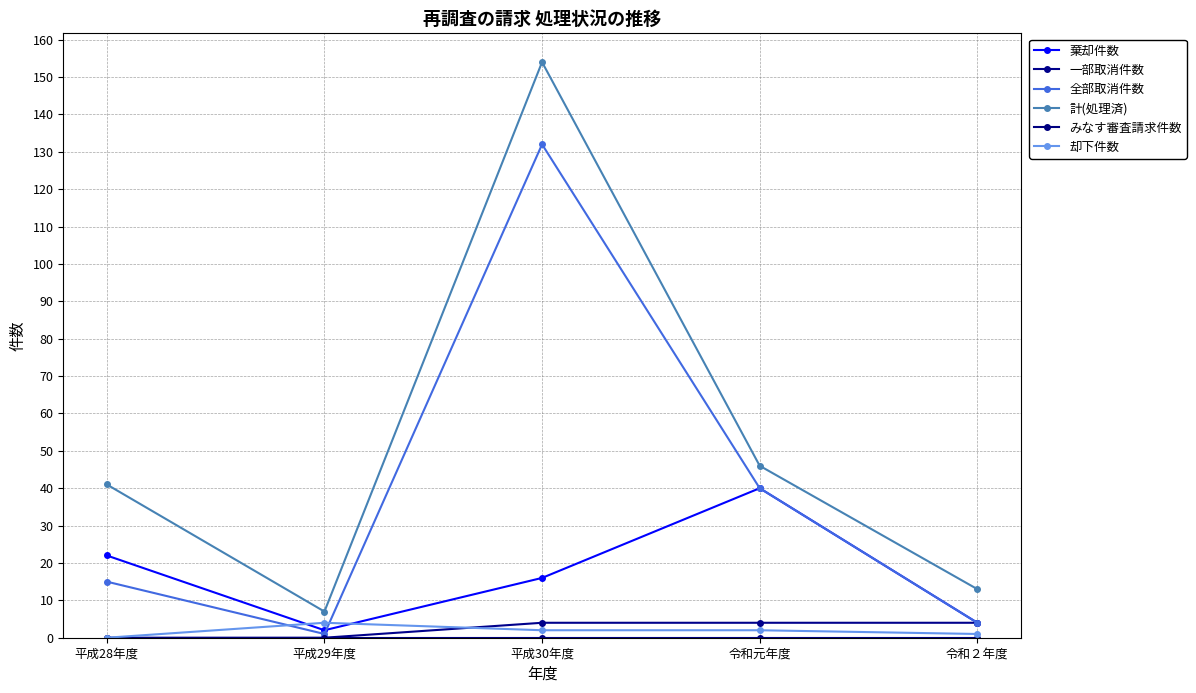

Rank the series at 令和元年度 from highest to lowest value.

計(処理済), 棄却件数, 全部取消件数, 一部取消件数, 却下件数, みなす審査請求件数